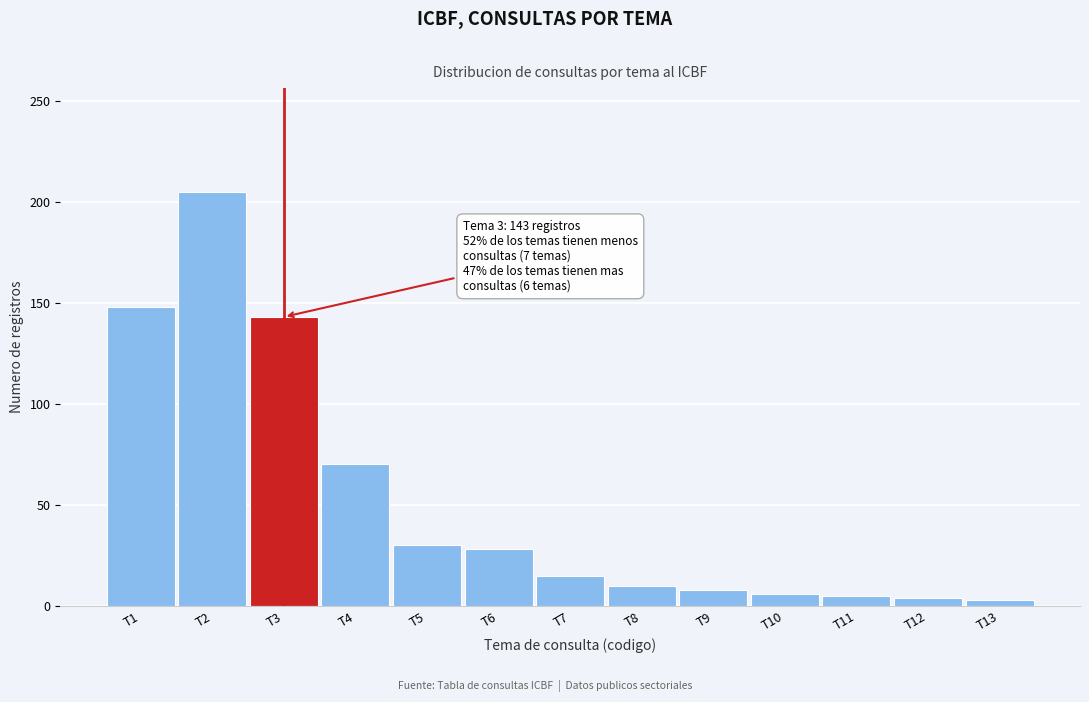

What is the maximum value shown in the chart?

205